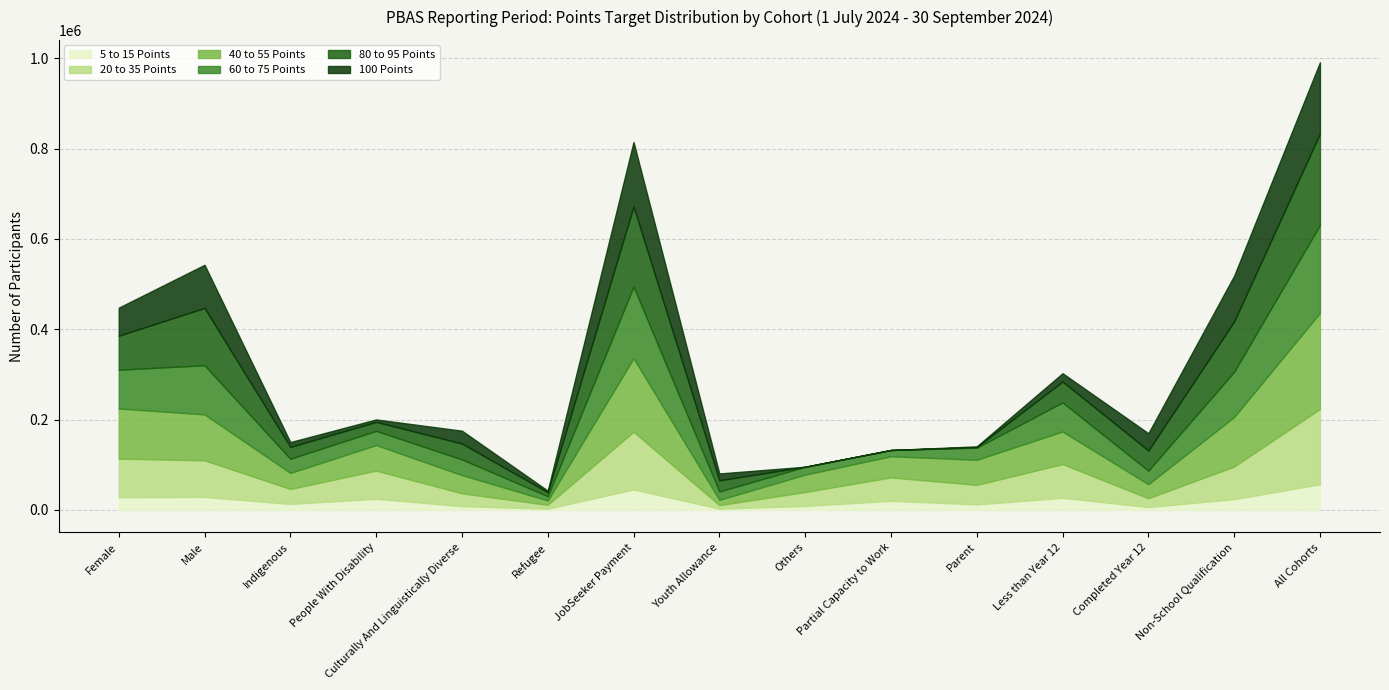

Does the chart display data point markers on the line(s)?

No